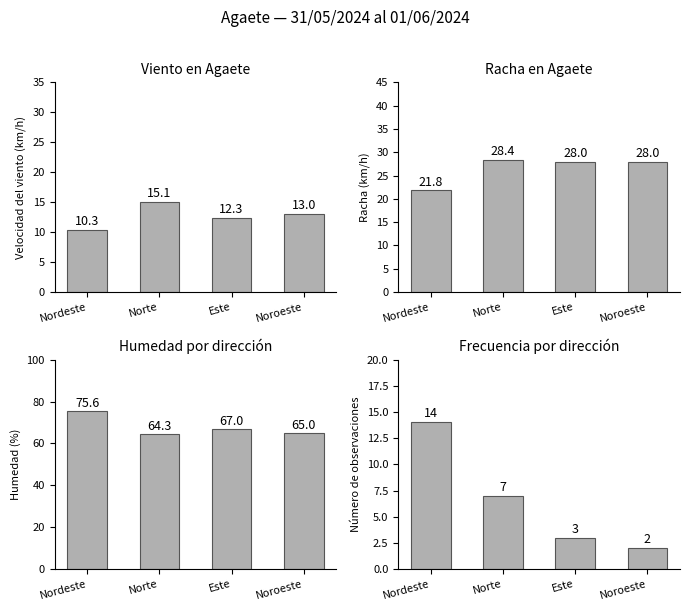

Reading left to right, what are all the values shown in this chart?

Velocidad del viento (km/h): 10.3	15.1	12.3	13.0
Racha (km/h): 21.8	28.4	28.0	28.0
Humedad (%): 75.6	64.3	67.0	65.0
Observaciones: 14.0	7.0	3.0	2.0